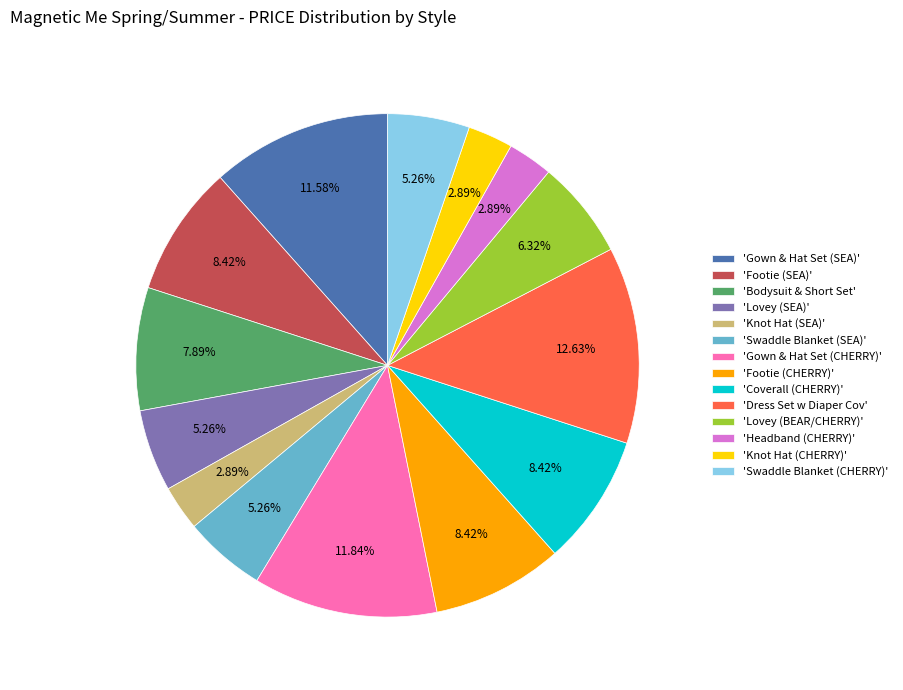

What is the ratio of the value at 'Footie (SEA)' to the value at 'Knot Hat (SEA)'?

2.9